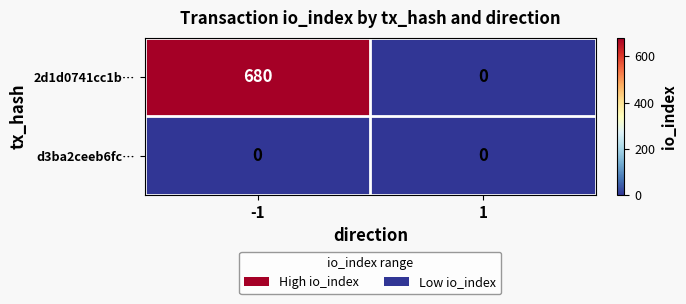

List the series in order of their peak value, lowest first.

d3ba2ceeb6fc…, 2d1d0741cc1b…